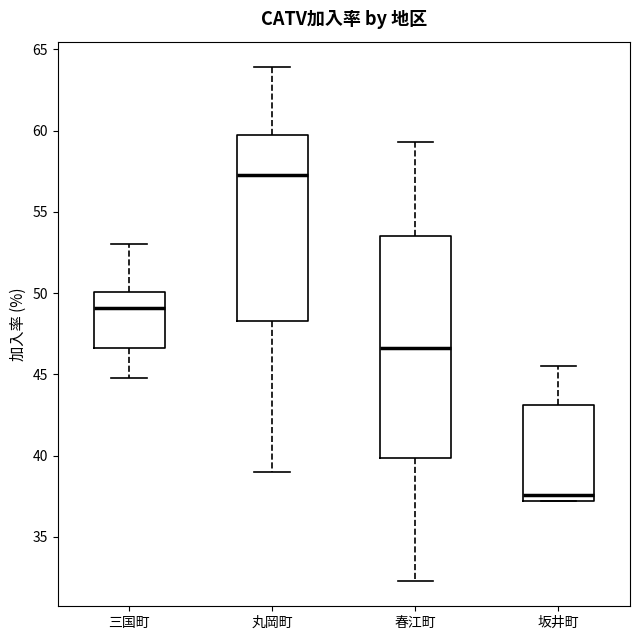

Reading left to right, transcribe this box plot: for each box, give where its median line is, the range the box spans, and where its two whiskers end, as read against the y-axis. The values are not printed on the chart, so give them approximately, as read against the axis.

三国町: median 49.0, box 46.5 to 50.0, whiskers 45.0 to 53.0
丸岡町: median 57.5, box 48.5 to 59.5, whiskers 39.0 to 64.0
春江町: median 46.5, box 40.0 to 53.5, whiskers 32.5 to 59.5
坂井町: median 37.5, box 37.0 to 43.0, whiskers 37.0 to 45.5